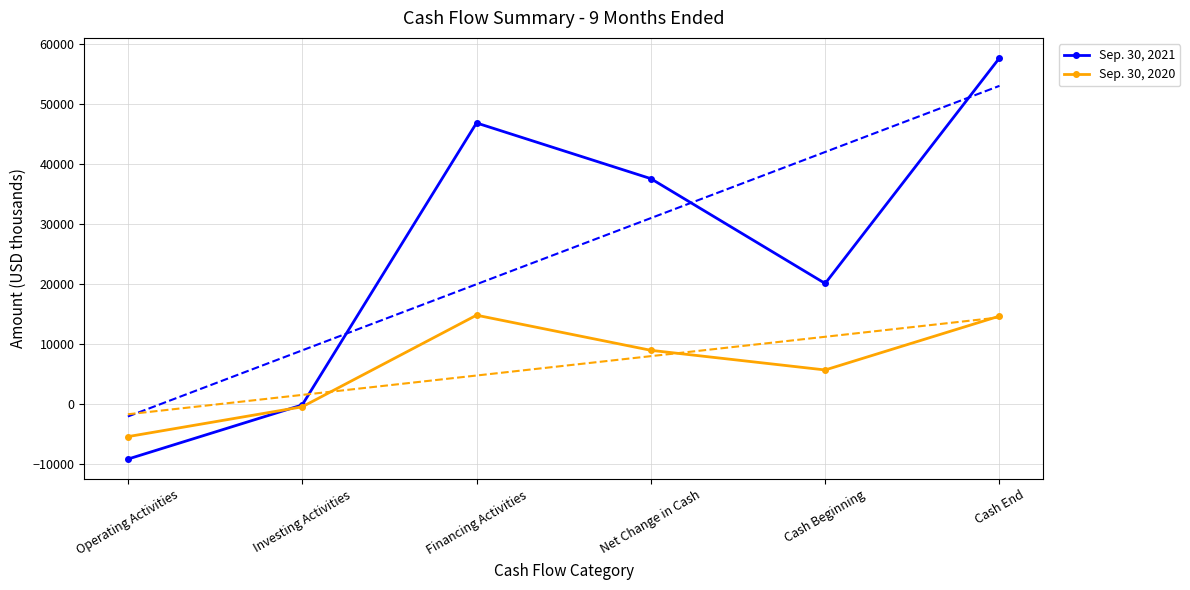

At Investing Activities, list the series in order from largest to smallest.

Sep. 30, 2021, Sep. 30, 2020